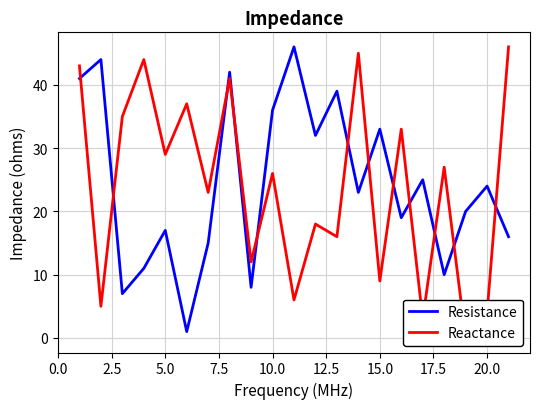

In Reactance, how many points are higher than both neighbors (excluding endpoints)?

8